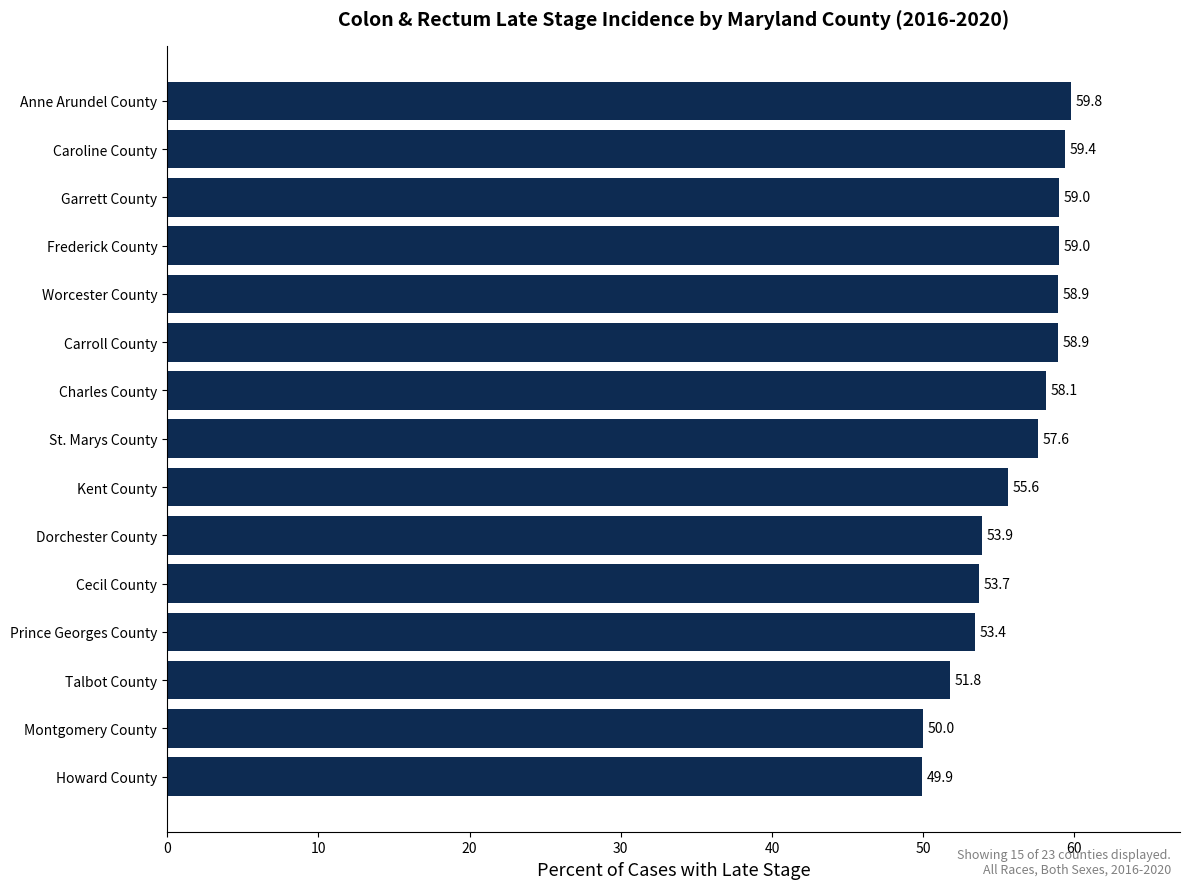

At which category does the chart reach its peak across all series?

Anne Arundel County